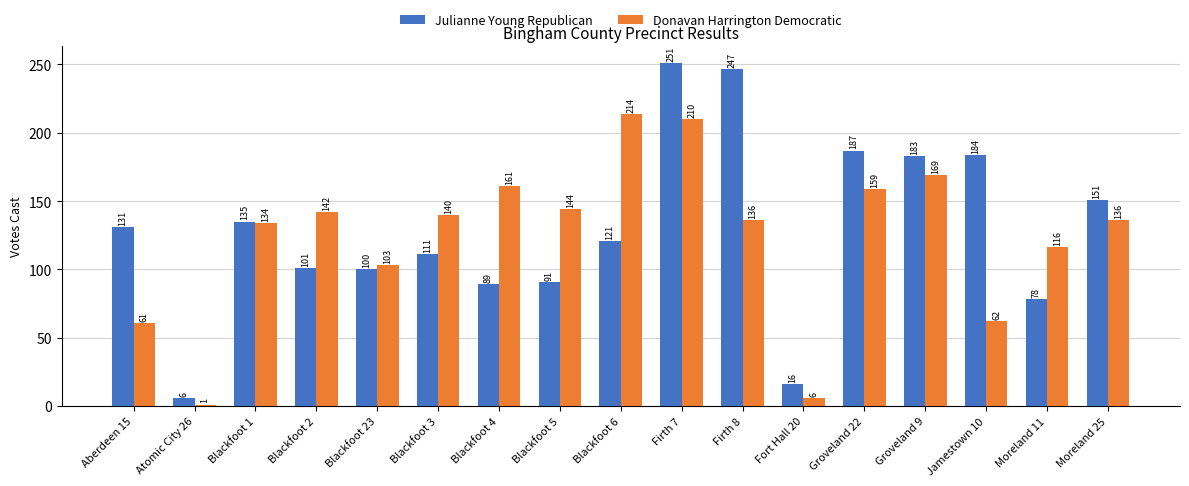

What is the label of the 6th bar from the right?

Fort Hall 20